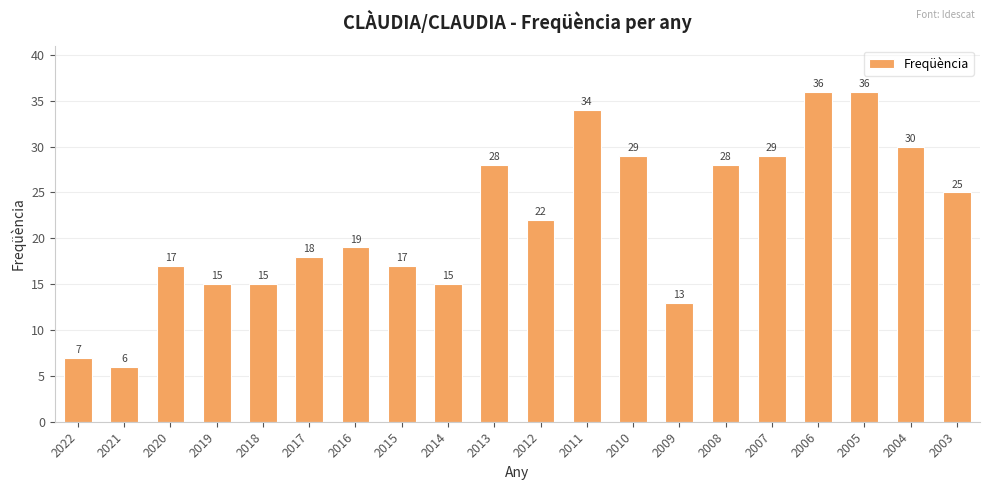

What is the value of the 16th bar from the left?

29